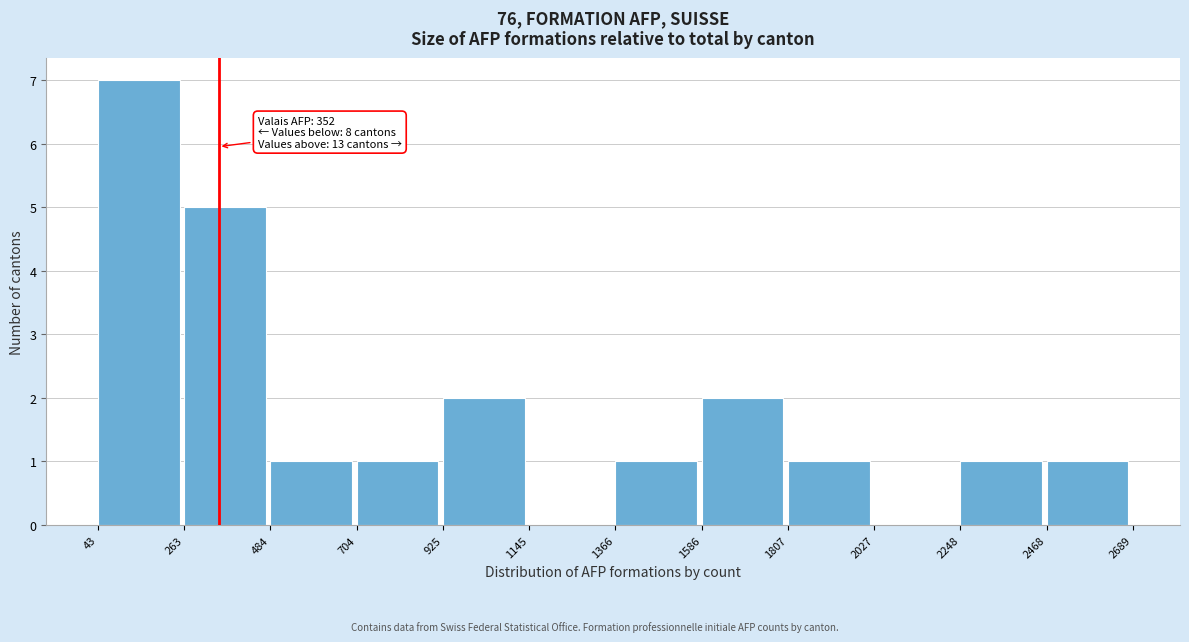

Over which range of the x-axis is the bar tallest?

43 to 263